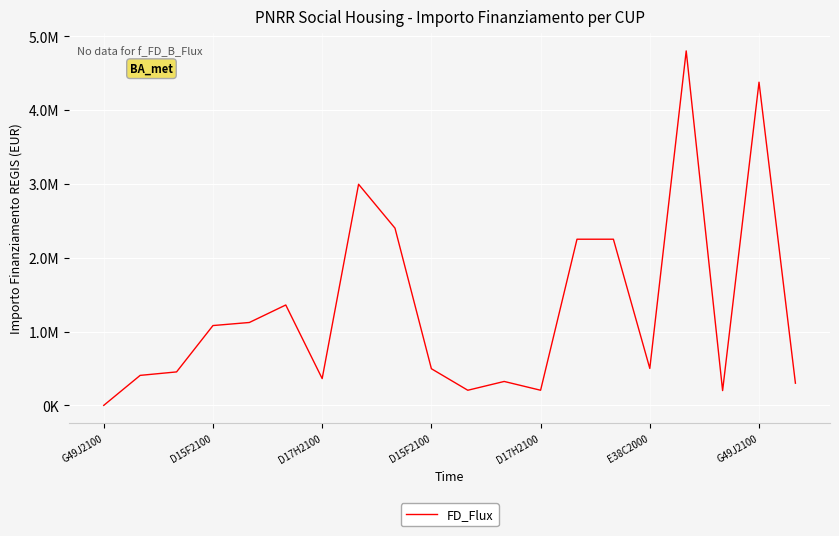

How many points are higher than both their immediate neighbors (excluding endpoints)?

5